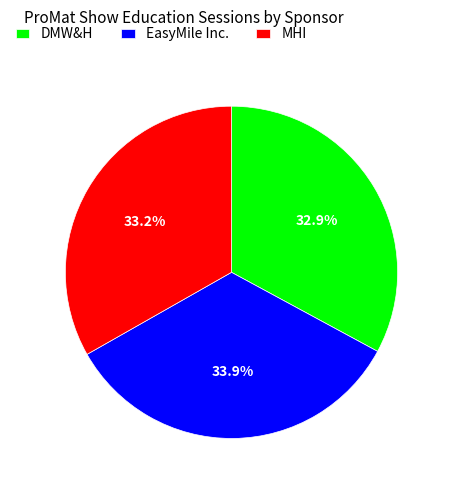

What is the total percentage of DMW&H and MHI?

66.1%